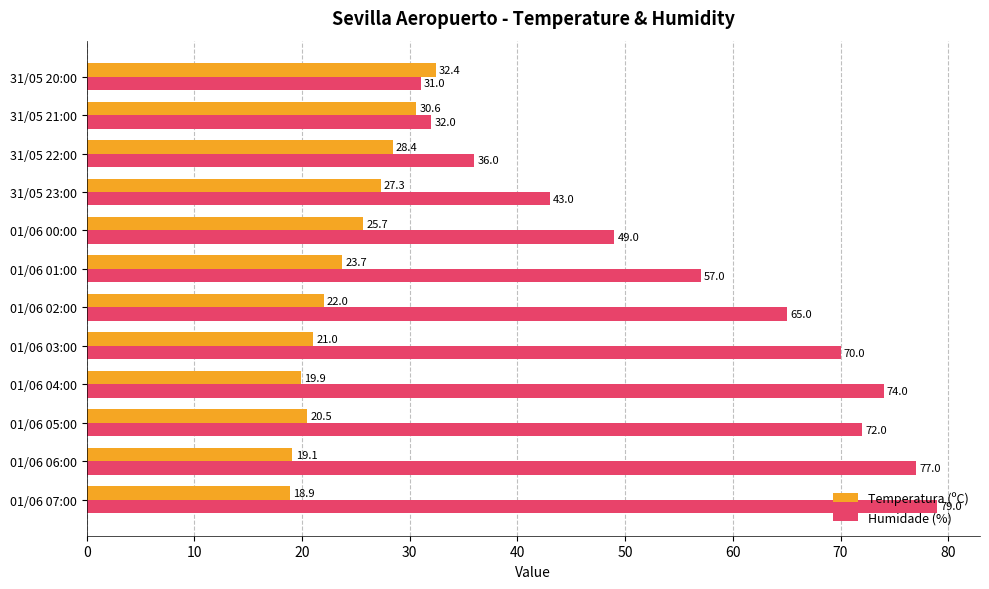

Between 31/05 22:00 and 31/05 21:00, which series saw the biggest shift?

Humidade (%)